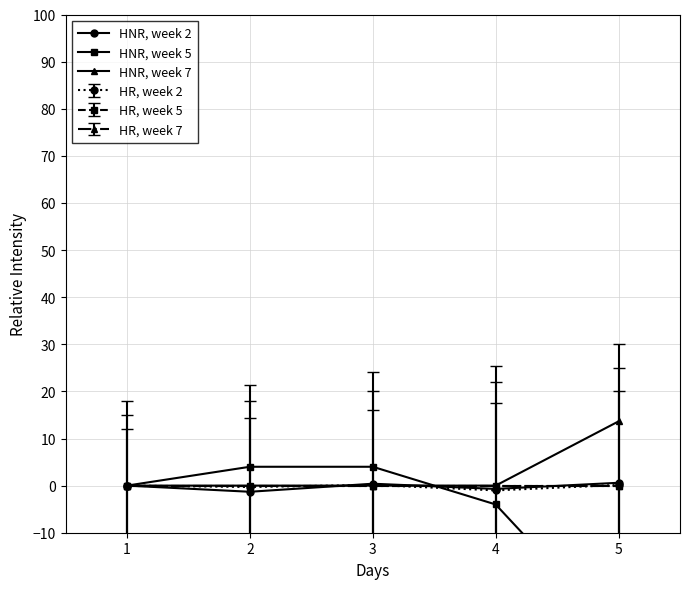

Reading left to right, what are all the values shown in this chart?

HNR, week 2: 0.0	-1.3	0.4	-0.7	0.6
HNR, week 5: 0.0	4.0	4.0	-4.0	-32.0
HNR, week 7: 0.0	0.0	0.0	0.0	13.6